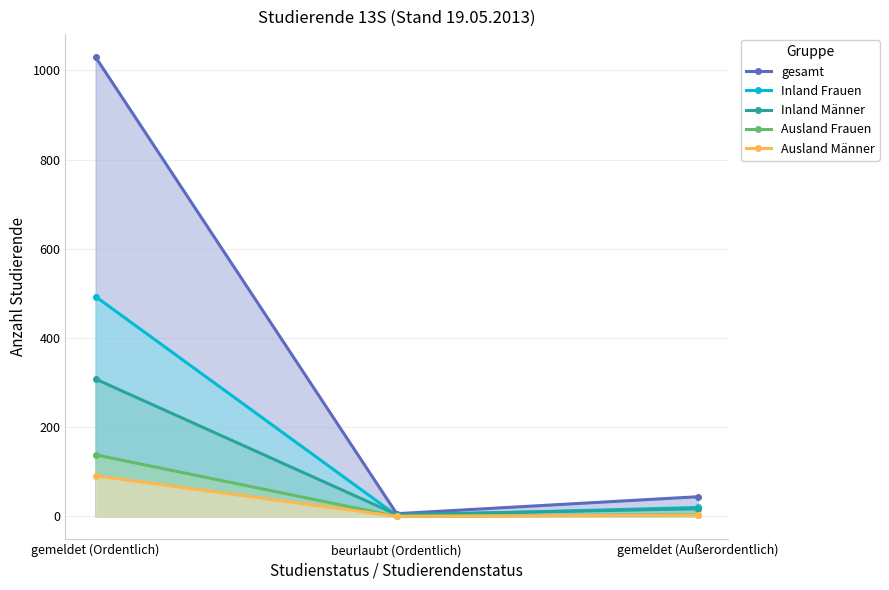

What is the value of the Ausland Frauen point at the 1st from the left?

138